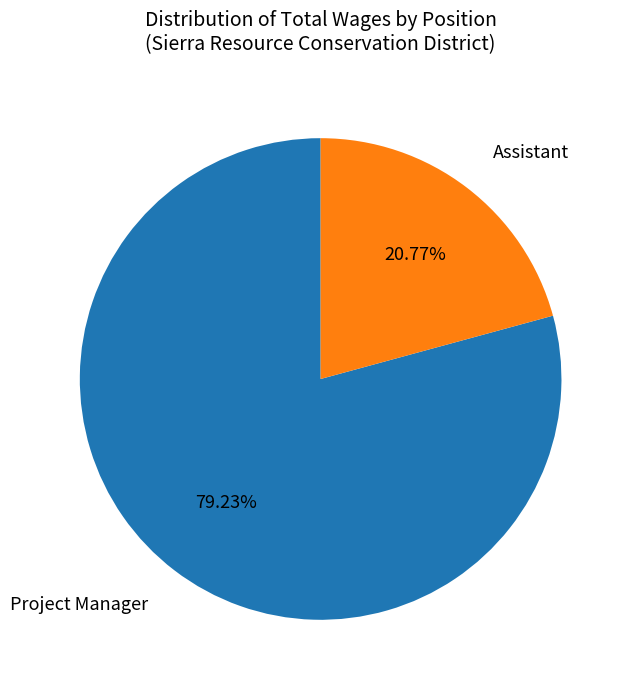

Is there a majority slice in this chart?

Yes